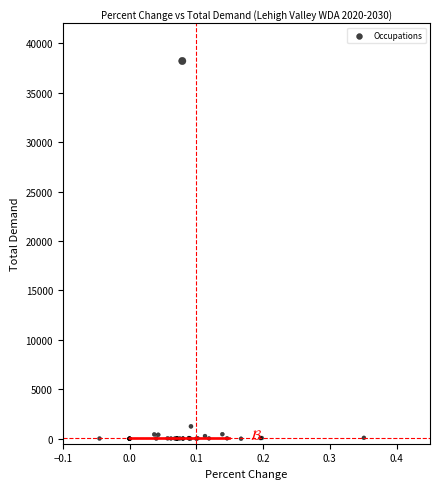

What Y value in the scatter plot is closest to 19099?

1255